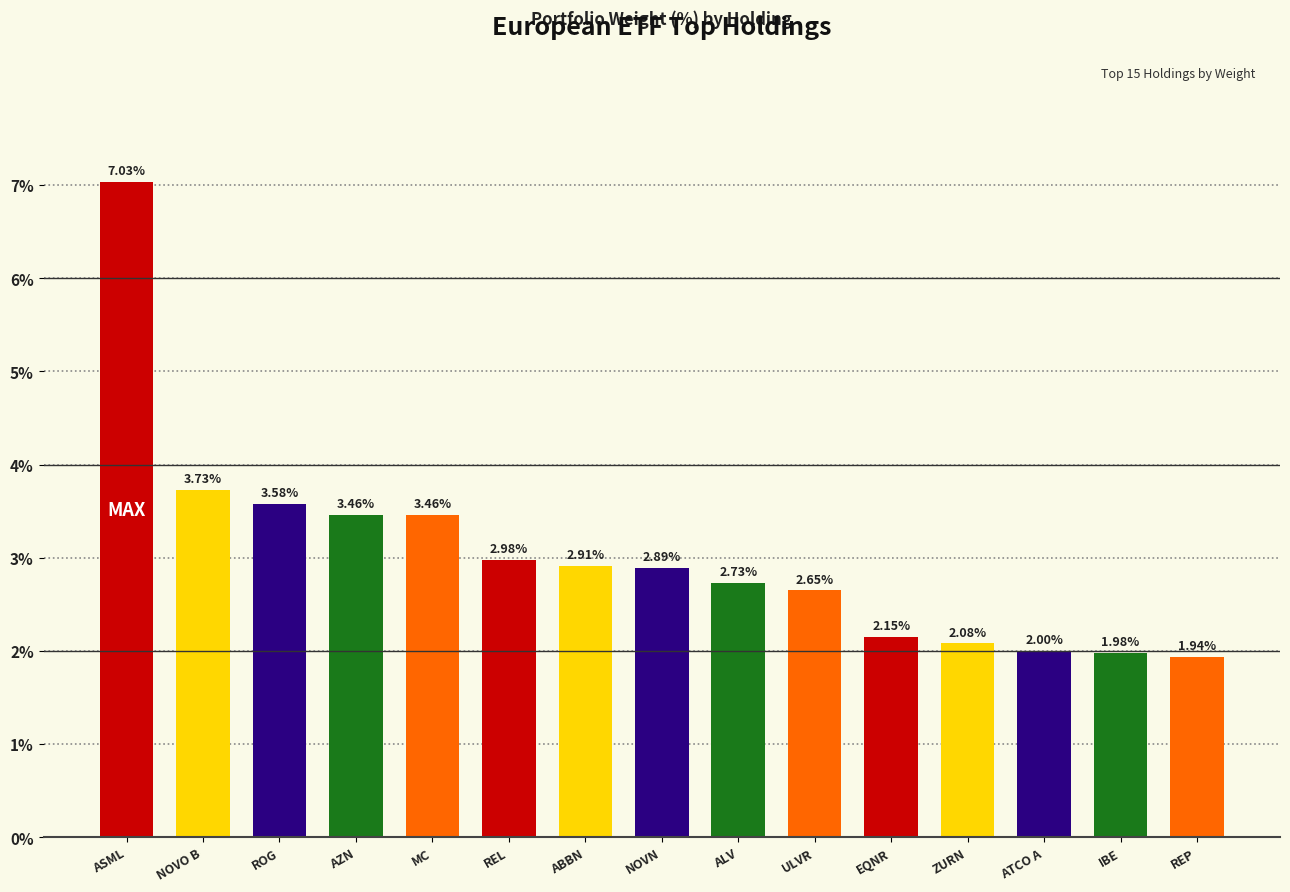

Reading right to left, what are all the values shown in this chart?

REP=1.9	IBE=2.0	ATCO A=2.0	ZURN=2.1	EQNR=2.1	ULVR=2.6	ALV=2.7	NOVN=2.9	ABBN=2.9	REL=3.0	MC=3.5	AZN=3.5	ROG=3.6	NOVO B=3.7	ASML=7.0